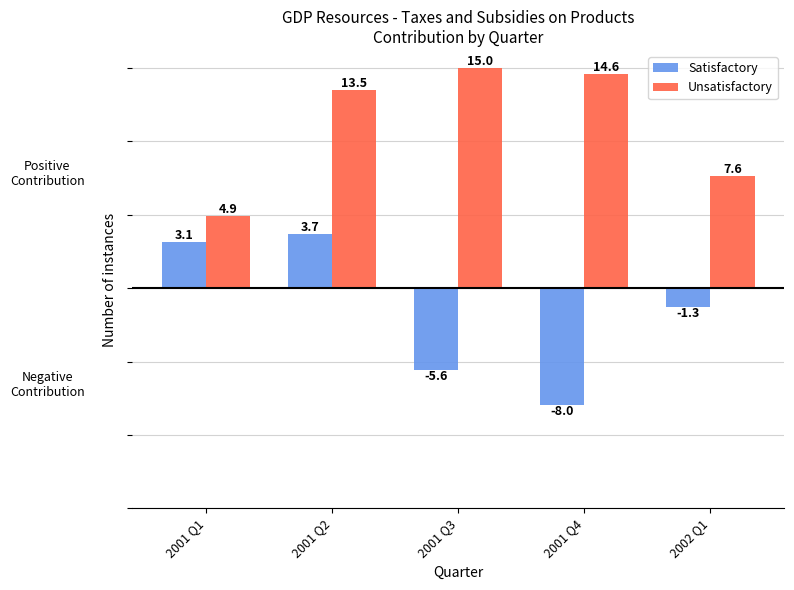

Which series has the largest total across all categories?

Unsatisfactory